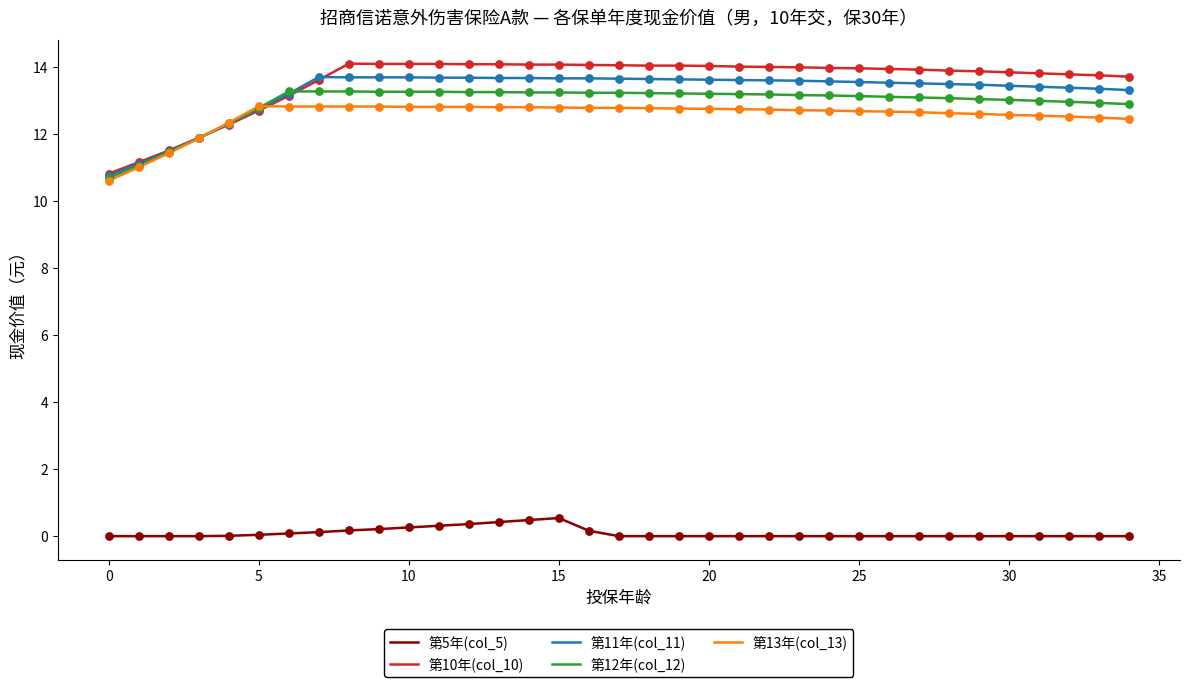

At how many categories does at least one series exceed 11?

34